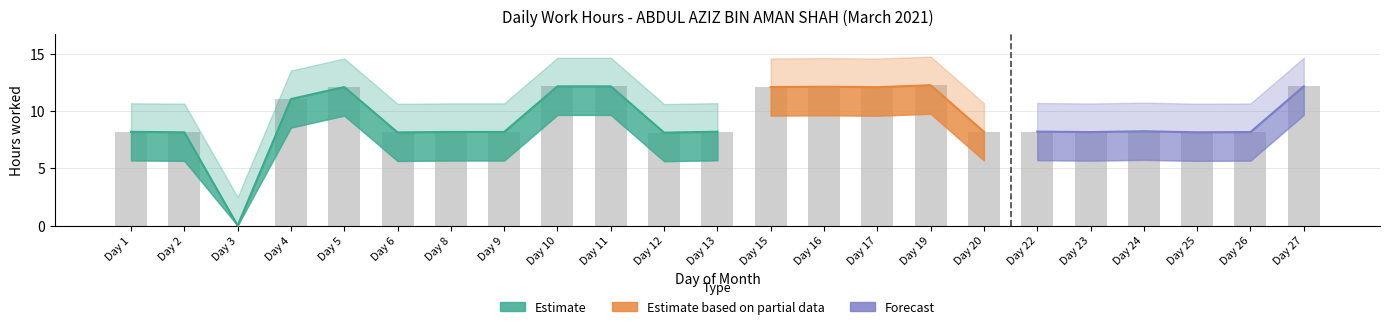

Rank the categories by value from lowest to highest.

Day 3, Day 12, Day 6, Day 2, Day 25, Day 23, Day 26, Day 8, Day 9, Day 1, Day 20, Day 13, Day 22, Day 24, Day 4, Day 17, Day 5, Day 15, Day 16, Day 10, Day 11, Day 27, Day 19